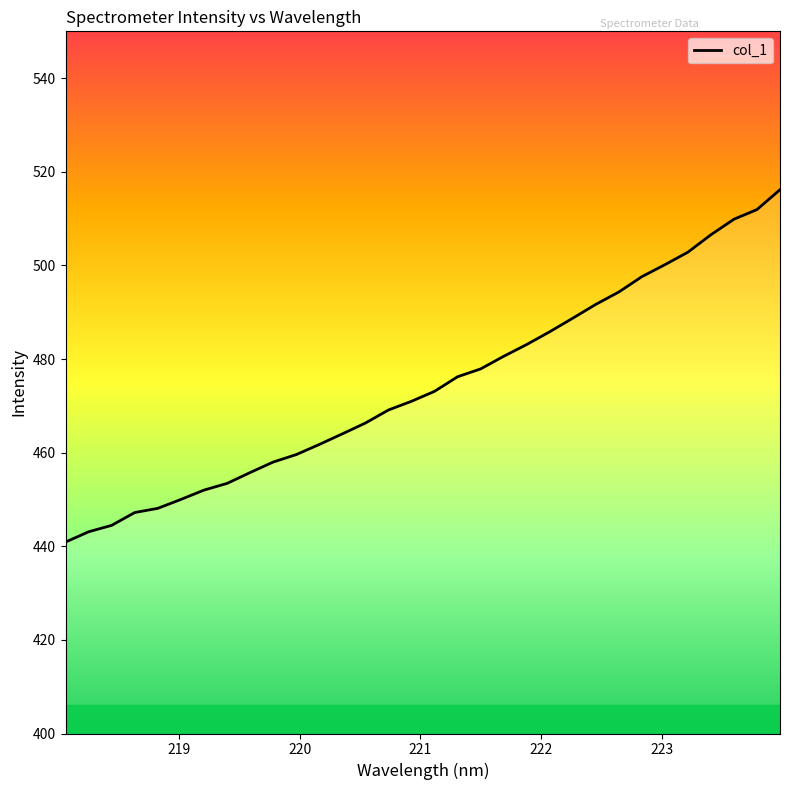

Reading left to right, transcribe all the data shown in this chart.

440.9	443.1	444.5	447.2	448.1	450.0	452.0	453.4	455.7	458.0	459.6	461.7	464.0	466.3	469.1	471.0	473.1	476.2	477.9	480.6	483.1	485.8	488.7	491.7	494.3	497.6	500.1	502.8	506.5	509.9	511.9	516.2